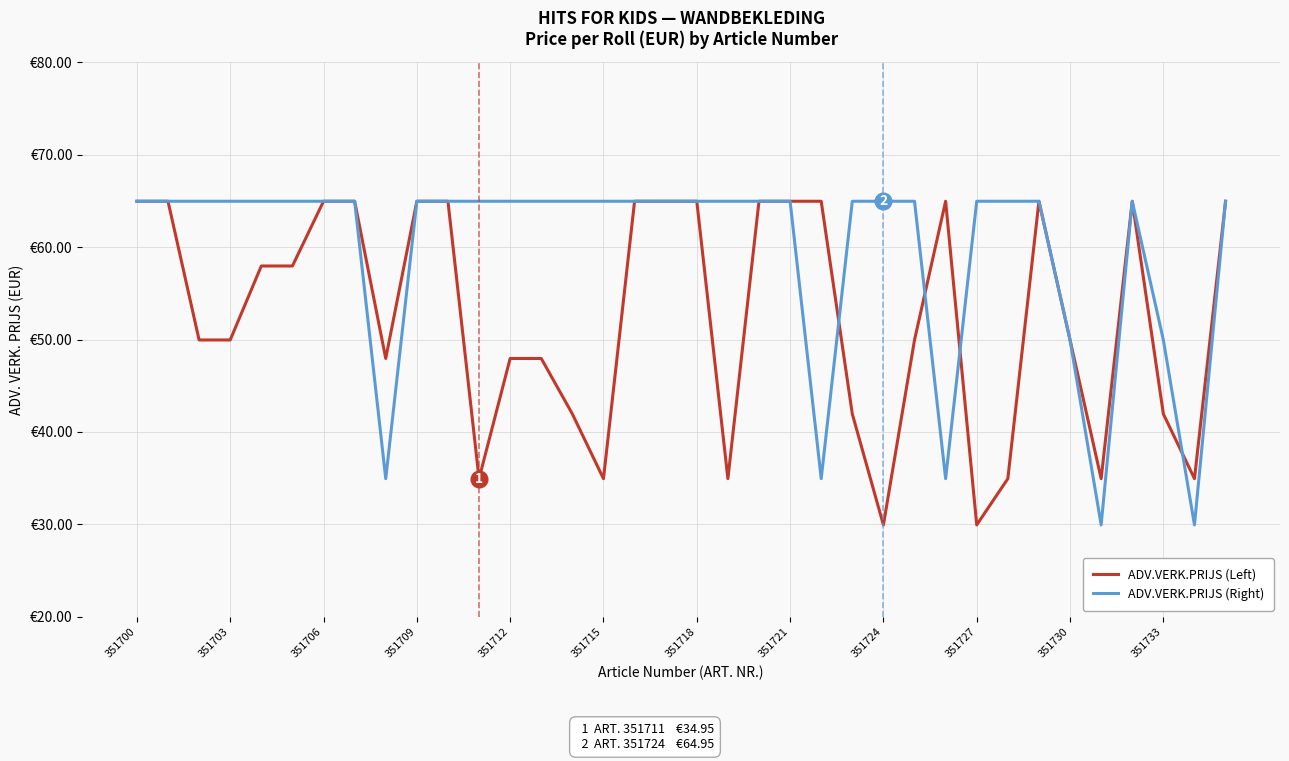

Does the chart display data point markers on the line(s)?

No